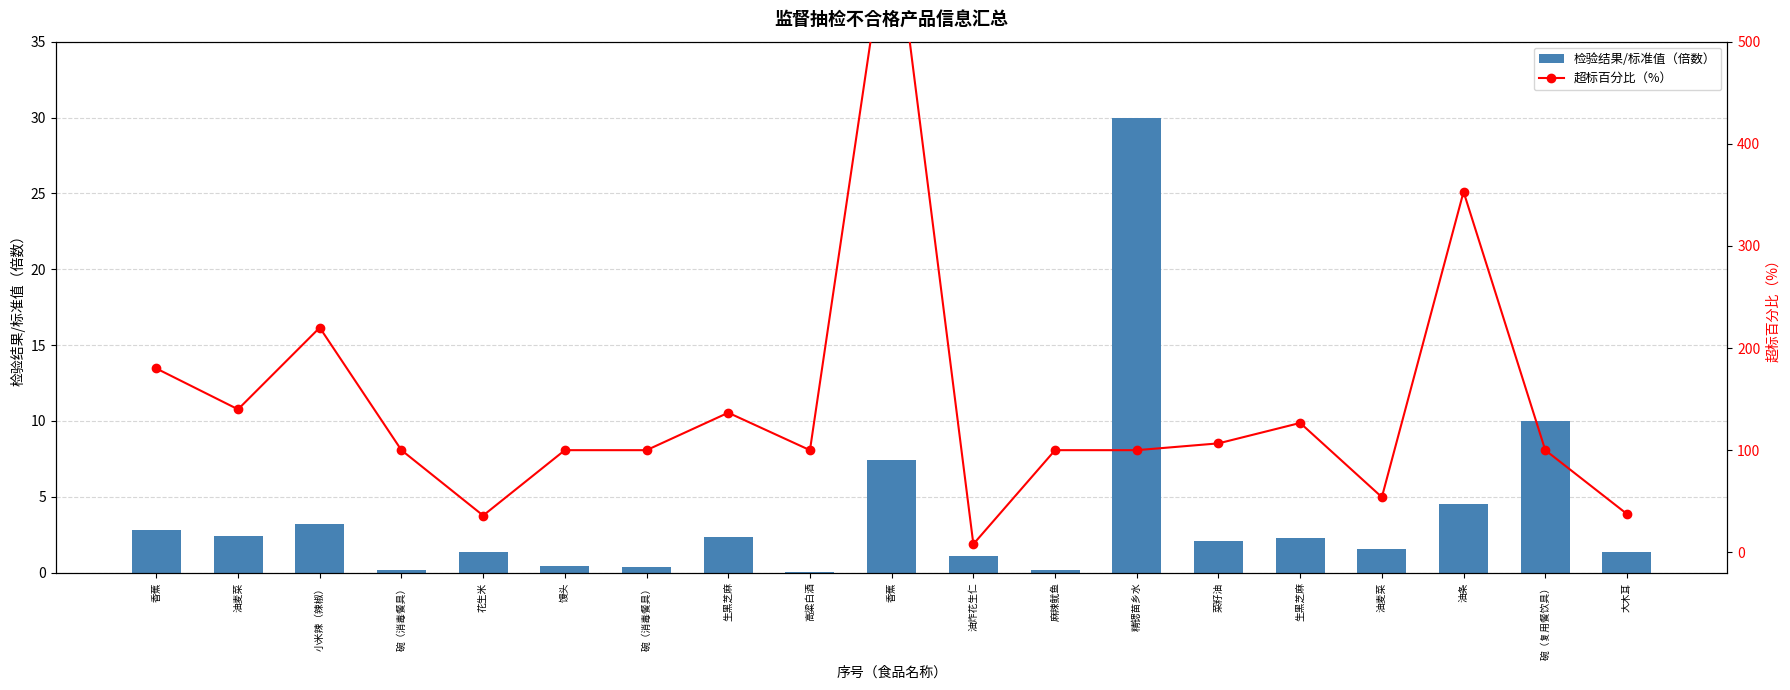

Which series changed the most between 生黑芝麻 and 油麦菜?

超标百分比（%）